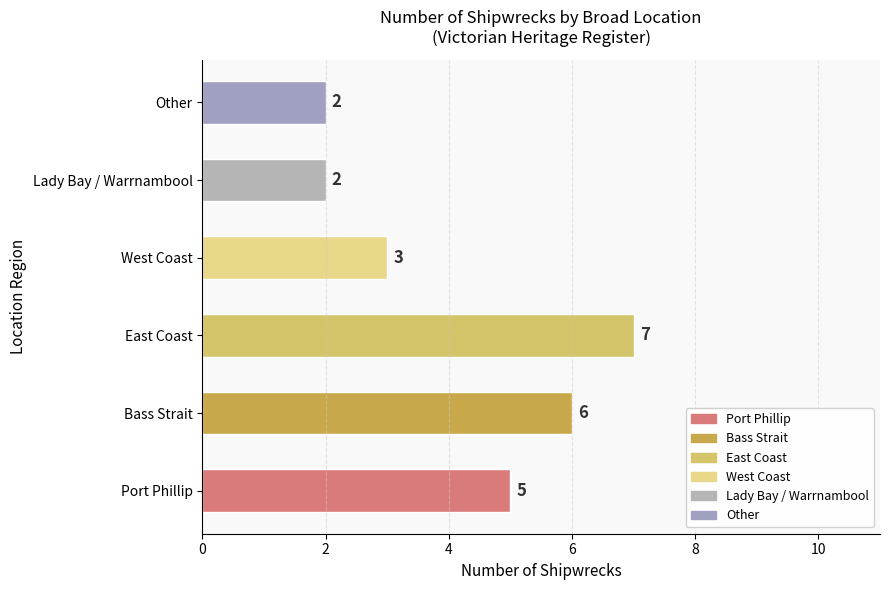

Reading top to bottom, list all the values displayed in this chart.

Other=2	Lady Bay / Warrnambool=2	West Coast=3	East Coast=7	Bass Strait=6	Port Phillip=5